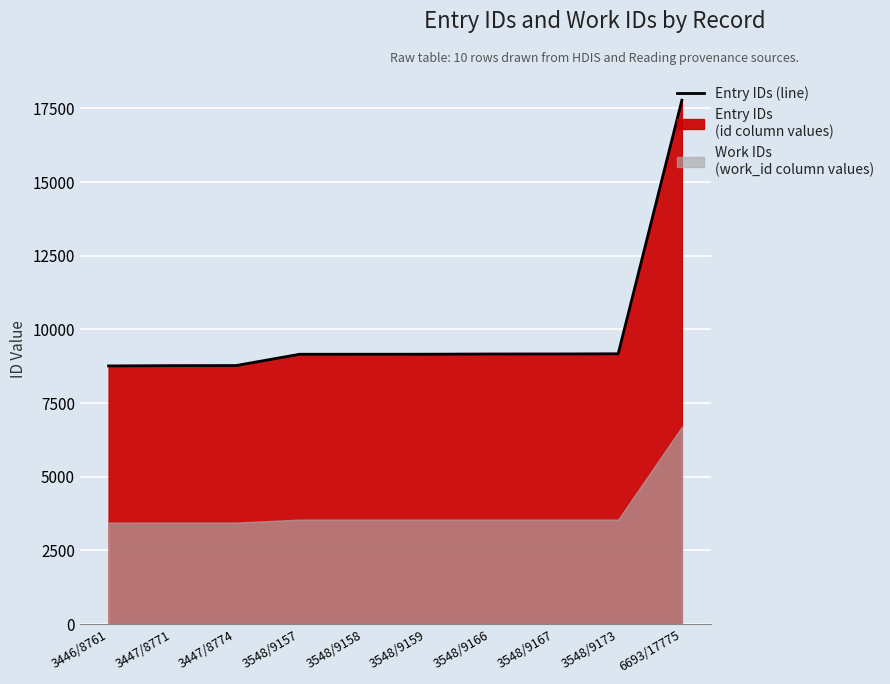

Which category has the lowest value across all series?

3446/8761